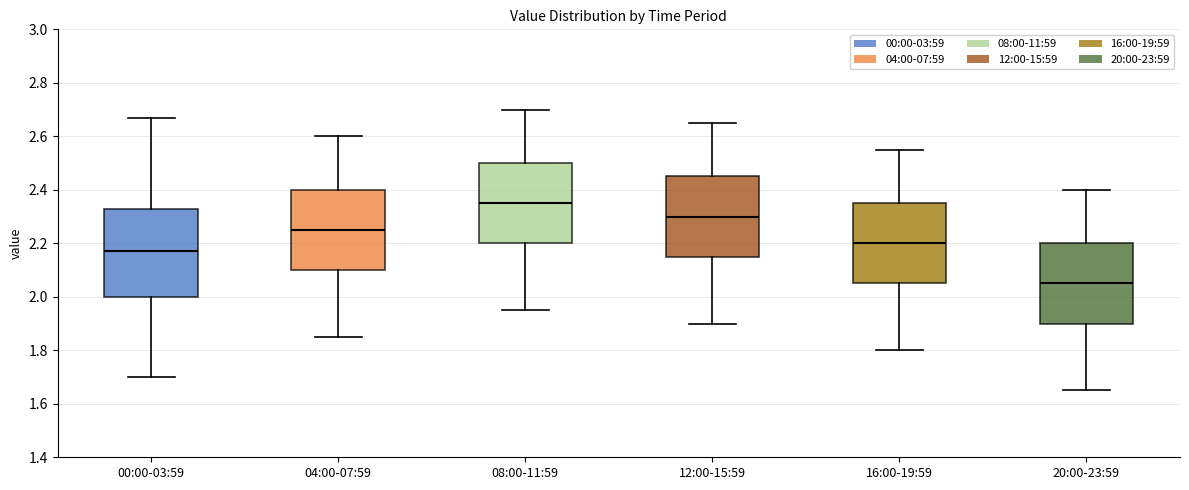

Reading left to right, transcribe this box plot: for each box, give where its median line is, the range the box spans, and where its two whiskers end, as read against the y-axis. The values are not printed on the chart, so give them approximately, as read against the axis.

00:00-03:59: median 2.18, box 2.00 to 2.34, whiskers 1.70 to 2.68
04:00-07:59: median 2.26, box 2.10 to 2.40, whiskers 1.86 to 2.60
08:00-11:59: median 2.36, box 2.20 to 2.50, whiskers 1.96 to 2.70
12:00-15:59: median 2.30, box 2.16 to 2.46, whiskers 1.90 to 2.66
16:00-19:59: median 2.20, box 2.06 to 2.36, whiskers 1.80 to 2.56
20:00-23:59: median 2.06, box 1.90 to 2.20, whiskers 1.66 to 2.40